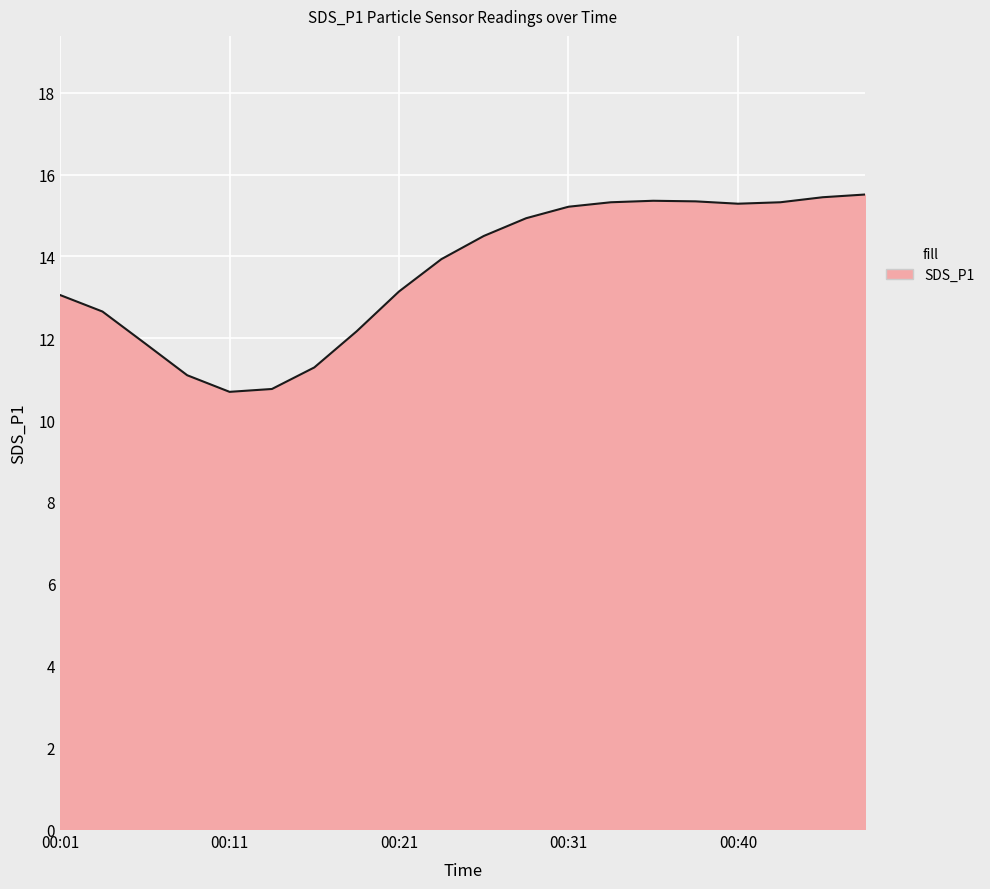

What is the difference between the maximum and minimum values?

4.8